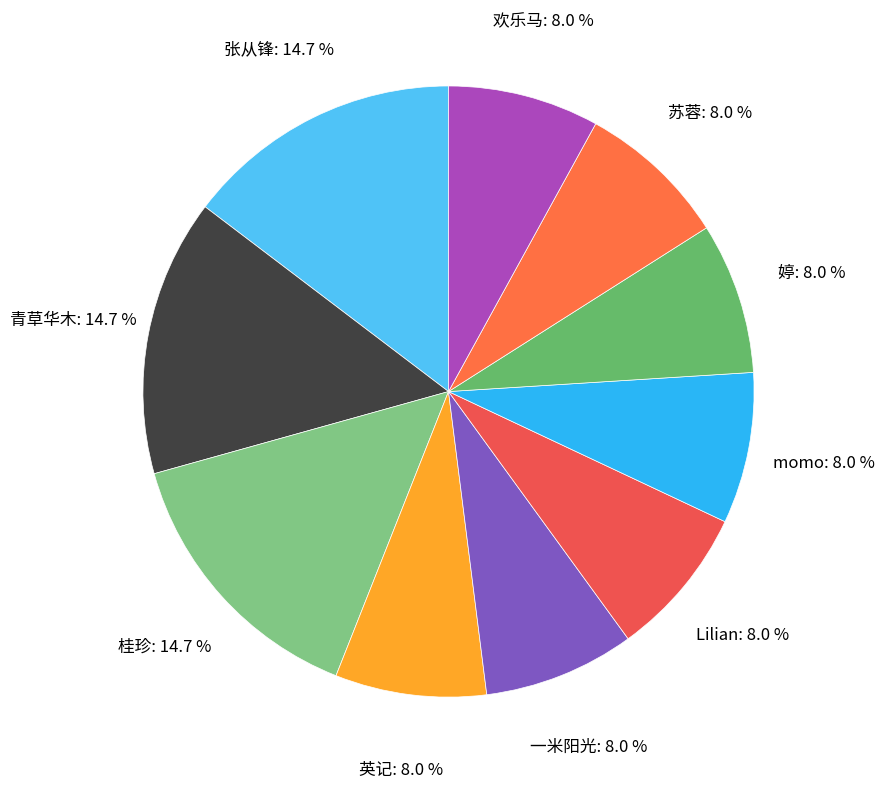

How many segments does this pie chart have?

10